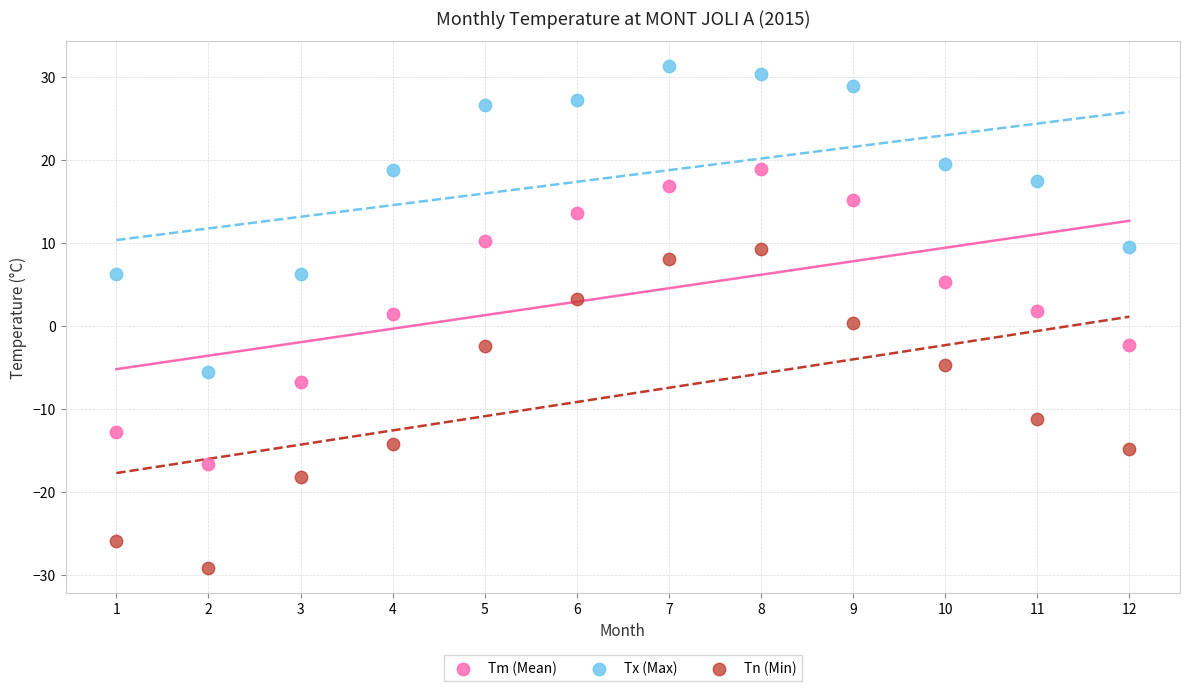

Which series reaches the maximum Y coordinate?

Tx (Max)